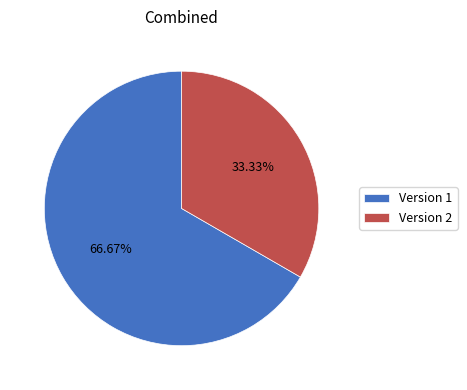

Does Version 2 account for over 50% of the chart?

No